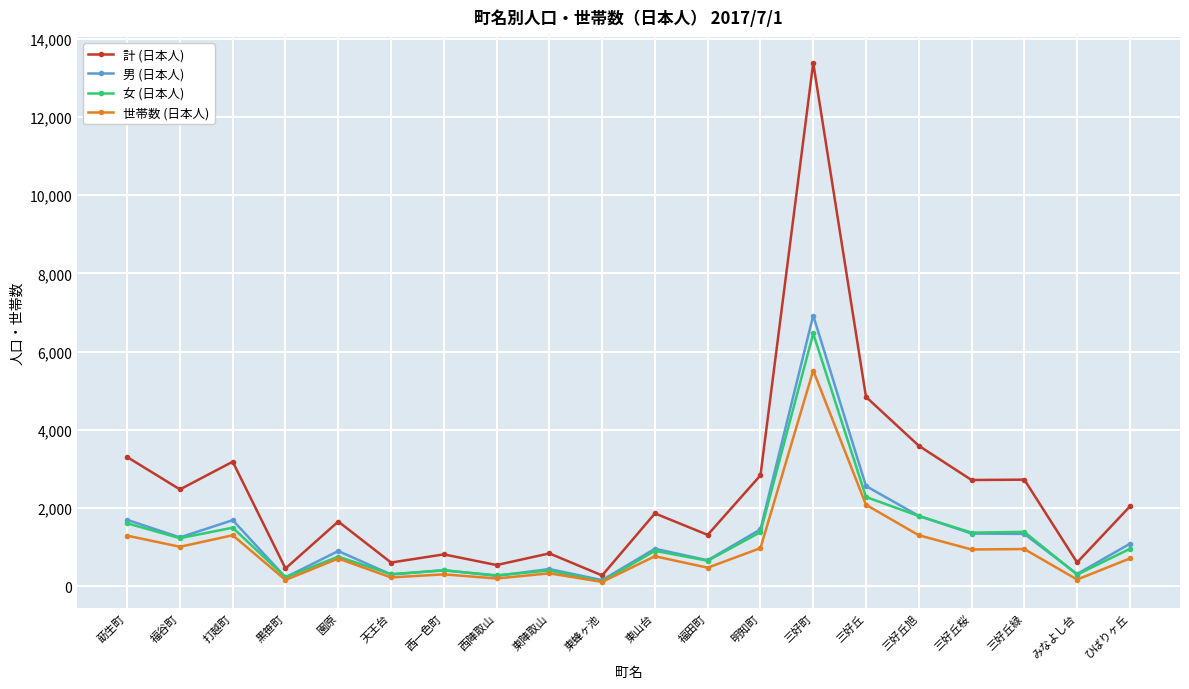

Is the value of 男 (日本人) at 東山台 greater than the value of 女 (日本人) at 三好丘緑?

No